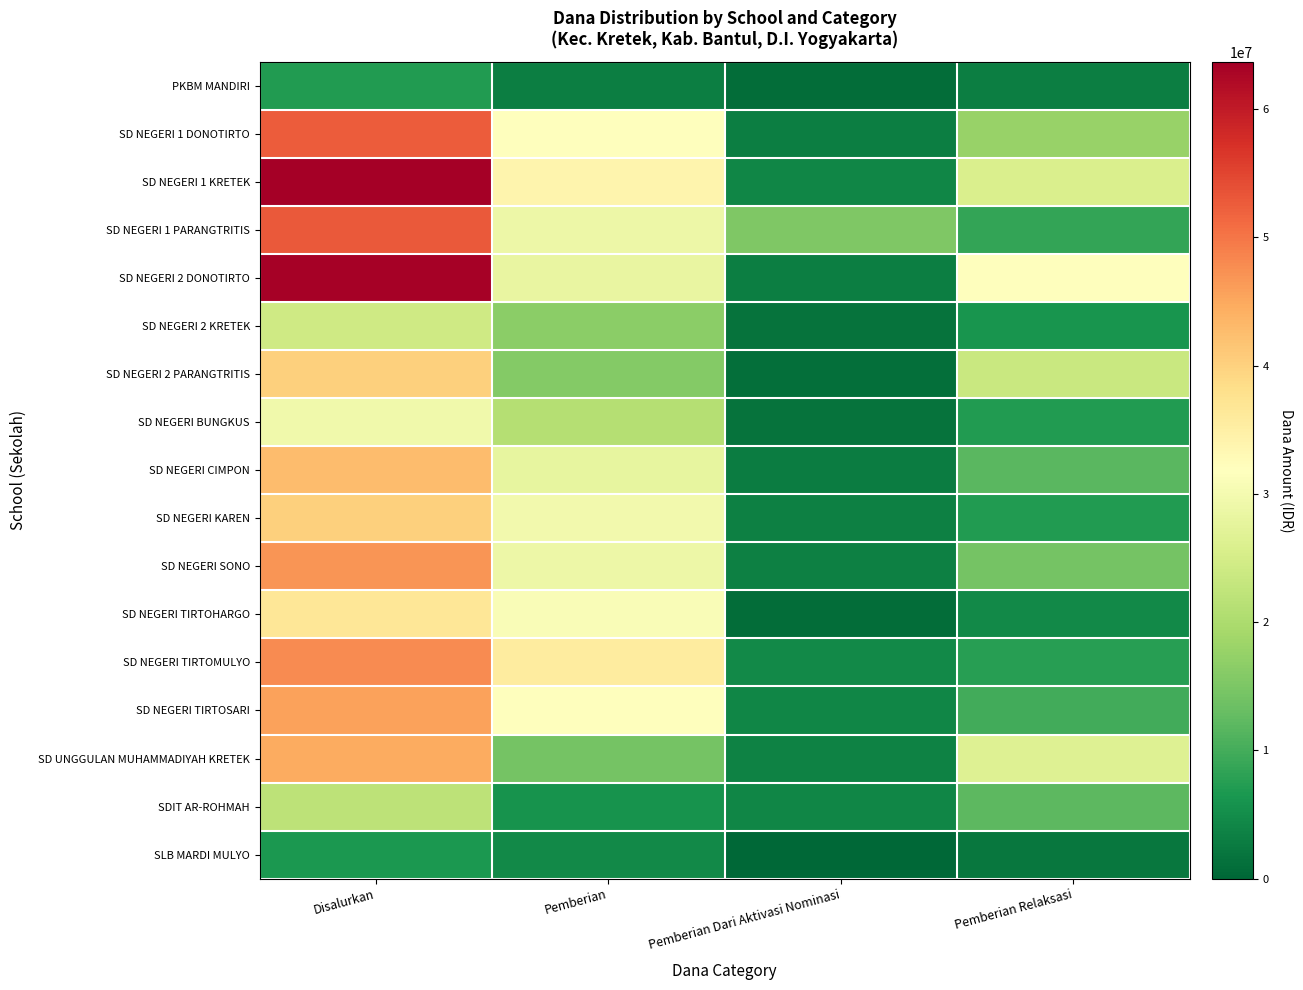

List the series in order of their peak value, highest first.

SD NEGERI 1 KRETEK, SD NEGERI 2 DONOTIRTO, SD NEGERI 1 PARANGTRITIS, SD NEGERI 1 DONOTIRTO, SD NEGERI TIRTOMULYO, SD NEGERI SONO, SD NEGERI TIRTOSARI, SD UNGGULAN MUHAMMADIYAH KRETEK, SD NEGERI CIMPON, SD NEGERI 2 PARANGTRITIS, SD NEGERI KAREN, SD NEGERI TIRTOHARGO, SD NEGERI BUNGKUS, SD NEGERI 2 KRETEK, SDIT AR-ROHMAH, PKBM MANDIRI, SLB MARDI MULYO